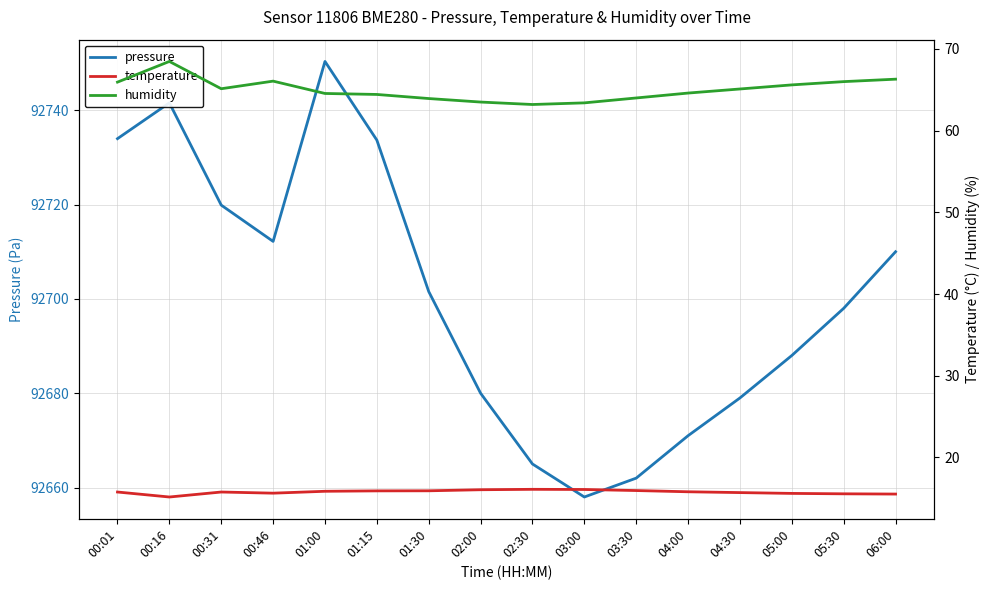

At which label is temperature closest to 15?

00:16